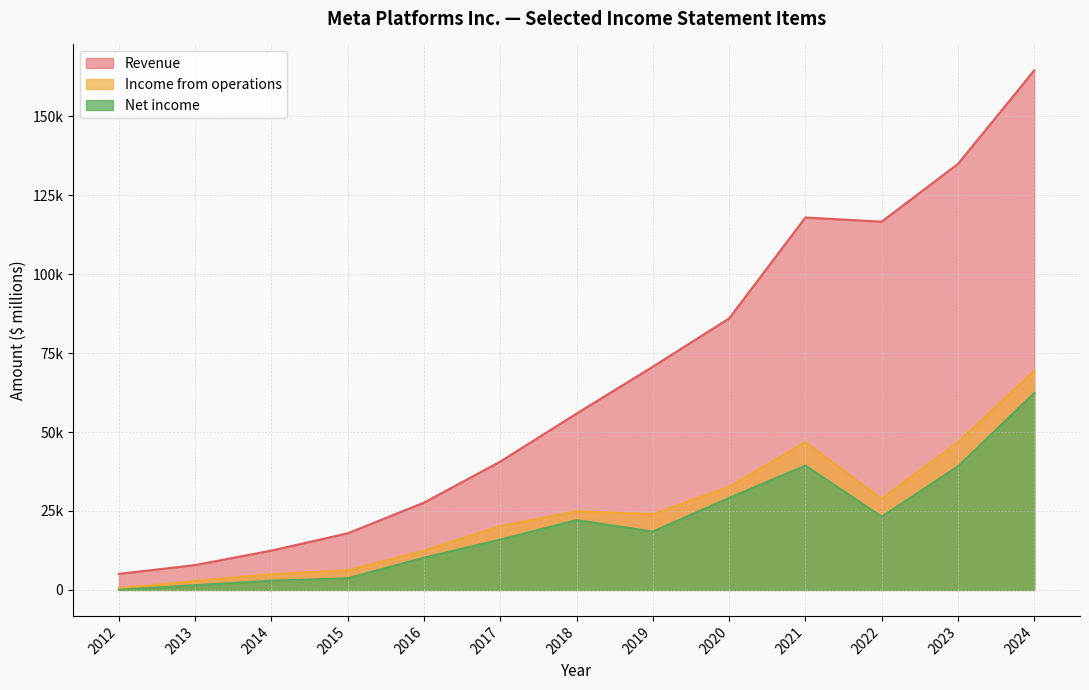

What is the sum of all Income from operations values?

320589